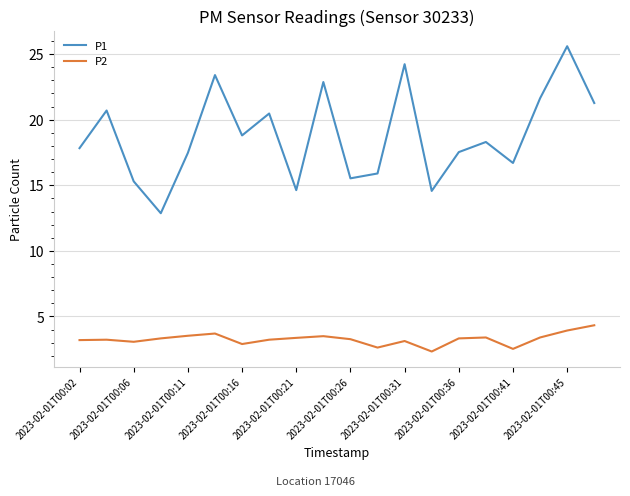

What is the difference between the second highest and minimum values in the P2 series?

1.6